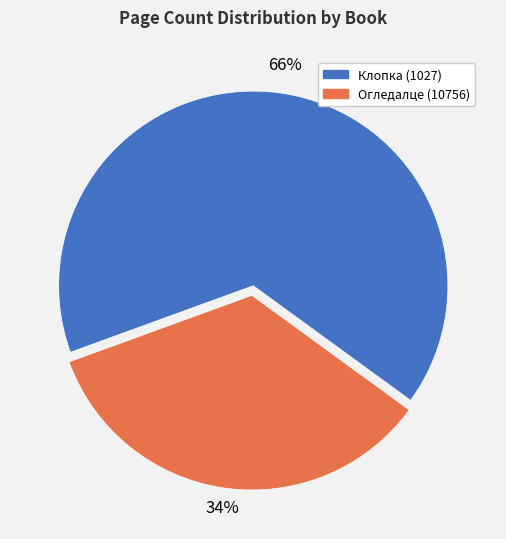

Count the number of slices in the pie.

2